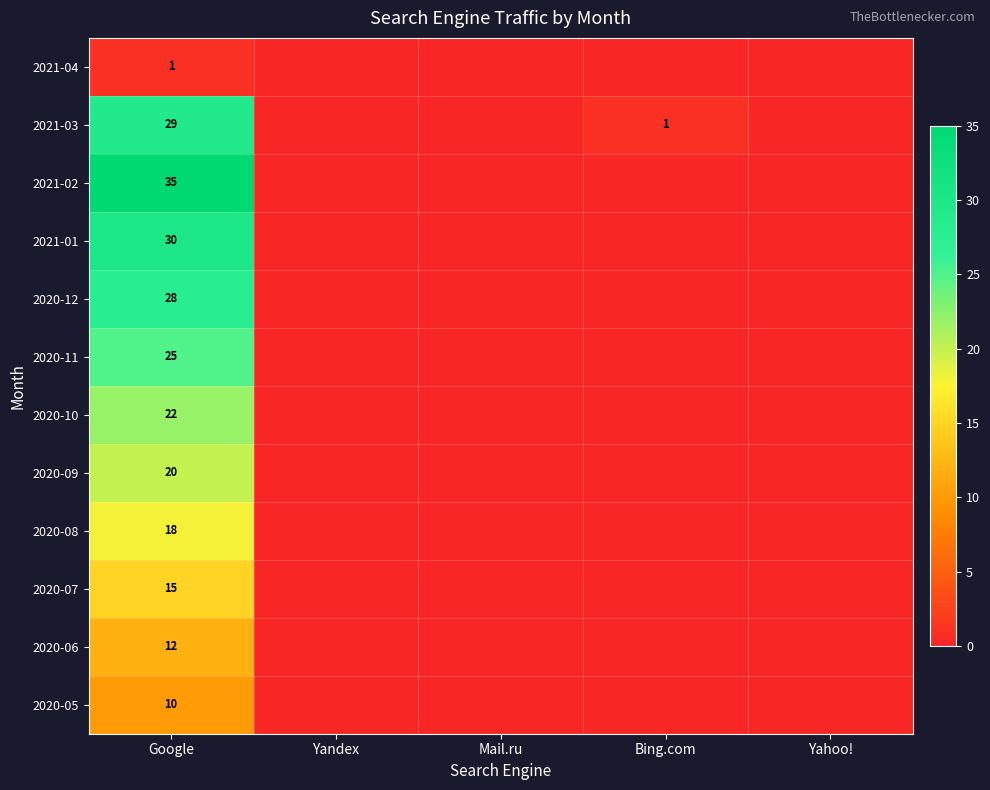

True or false: 2020-06 has a value of 18 at Google.

False